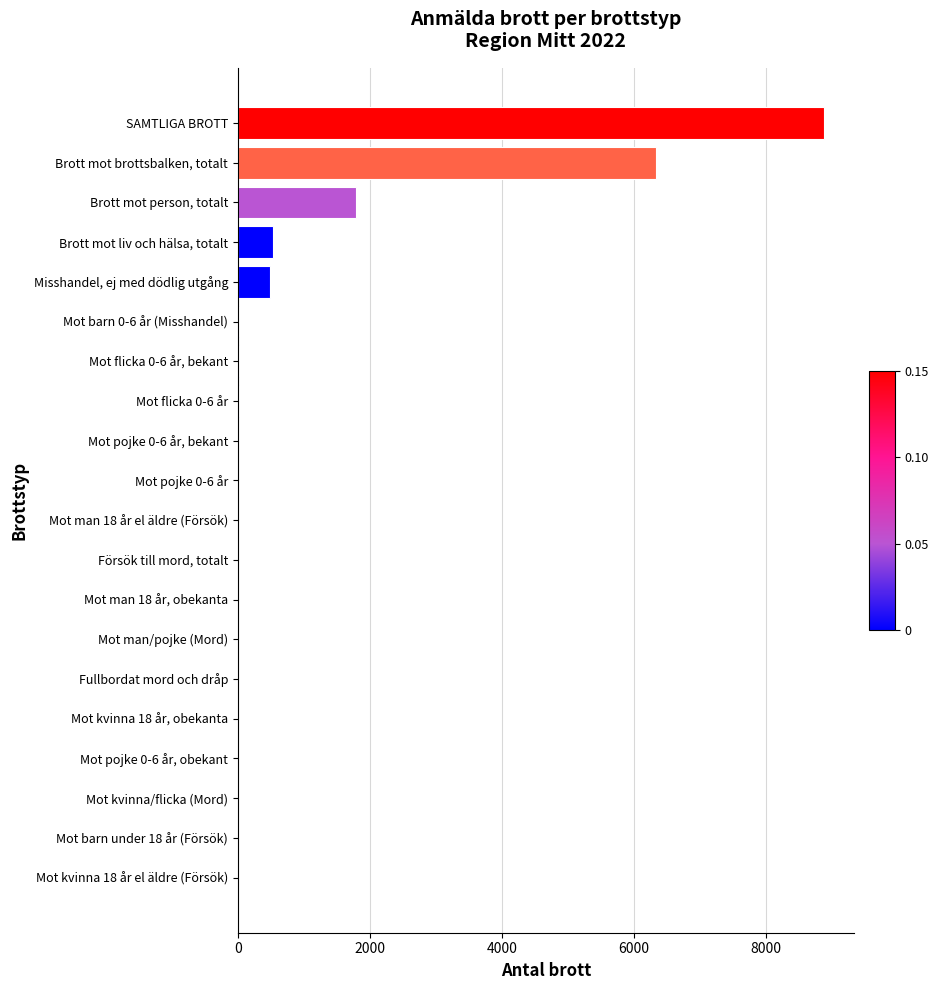

The chart shows a value of 485 at Misshandel, ej med dödlig utgång. True or false?

True